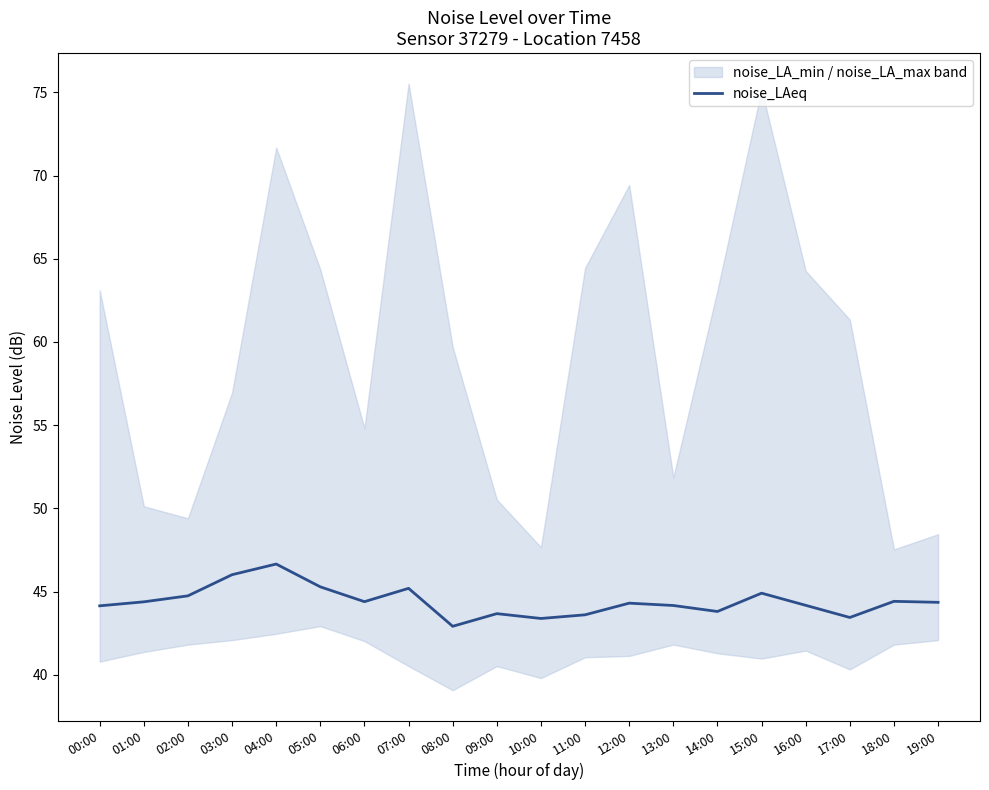

Approximately how many times larger is the value at 03:00 compared to 18:00?

1.0